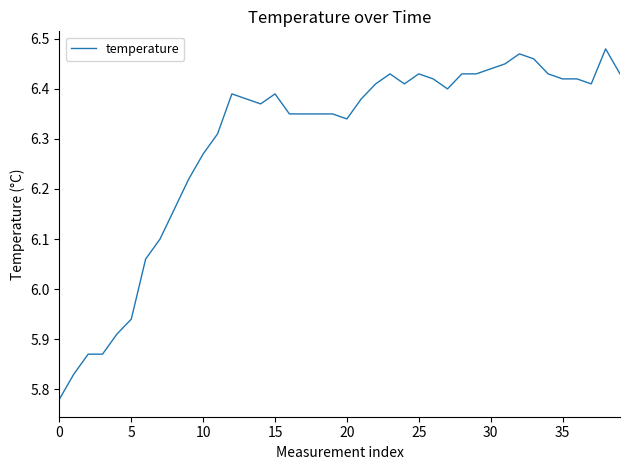

How many values are below 6?

6